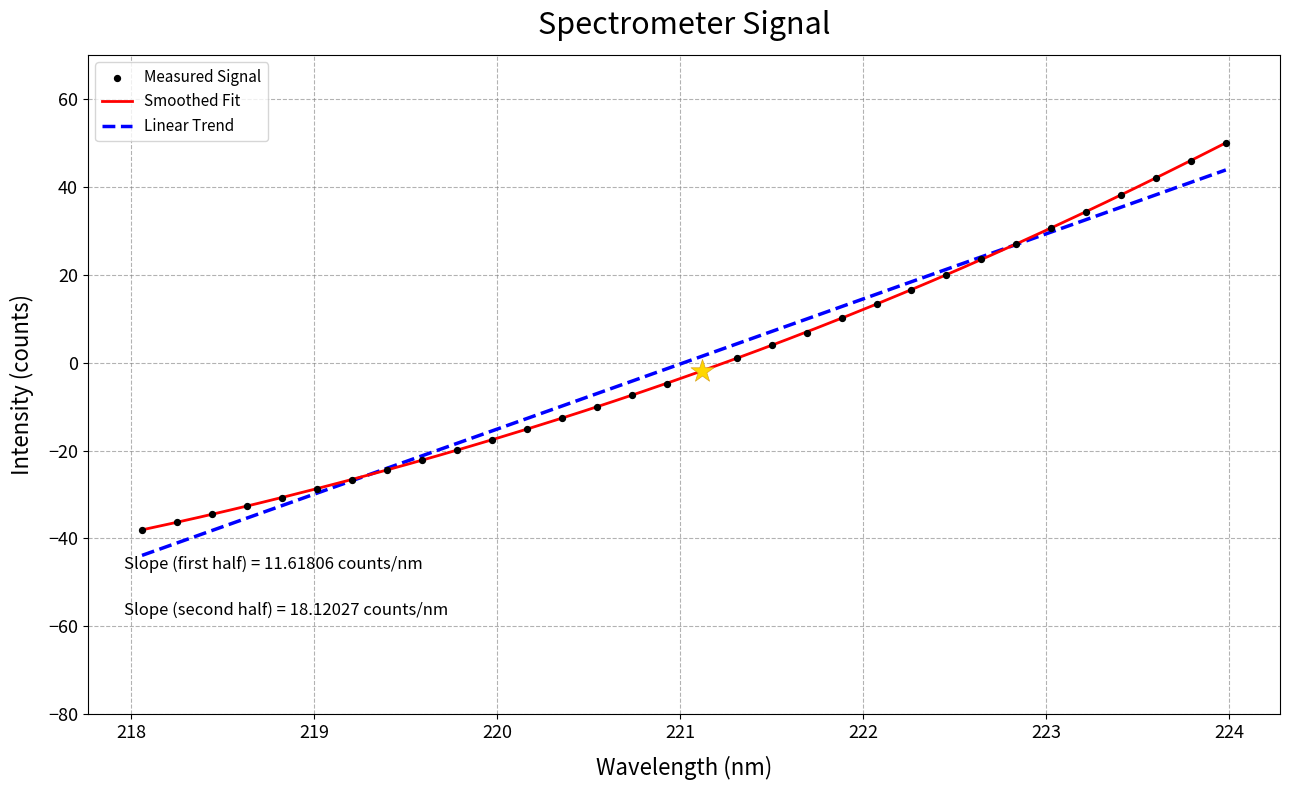

What is the minimum value for Linear Trend?

-43.9